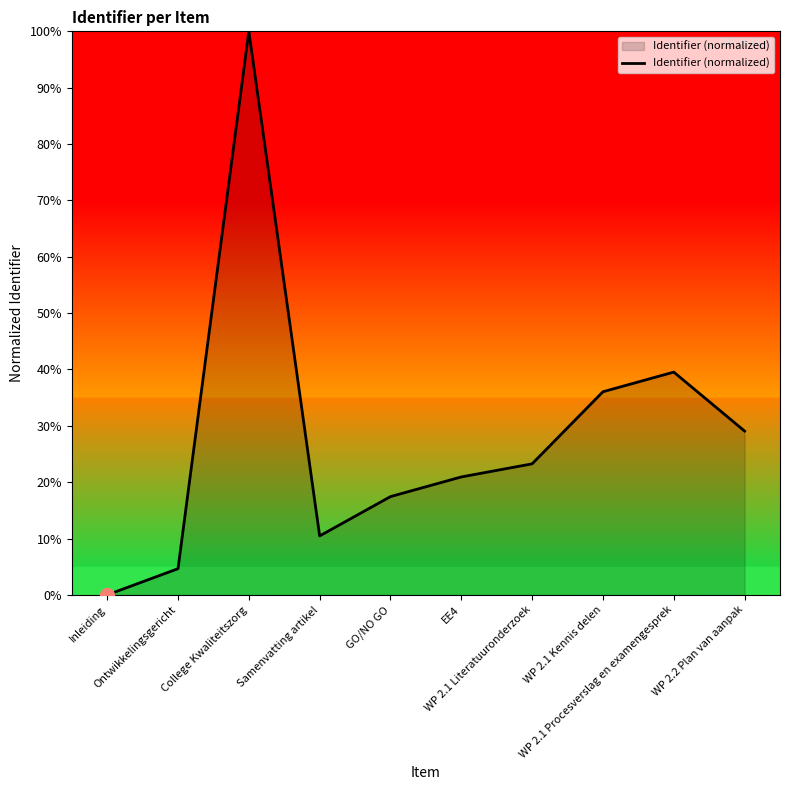

Is it true that the value at WP 2.1 Procesverslag en examengesprek is 20.2?

False